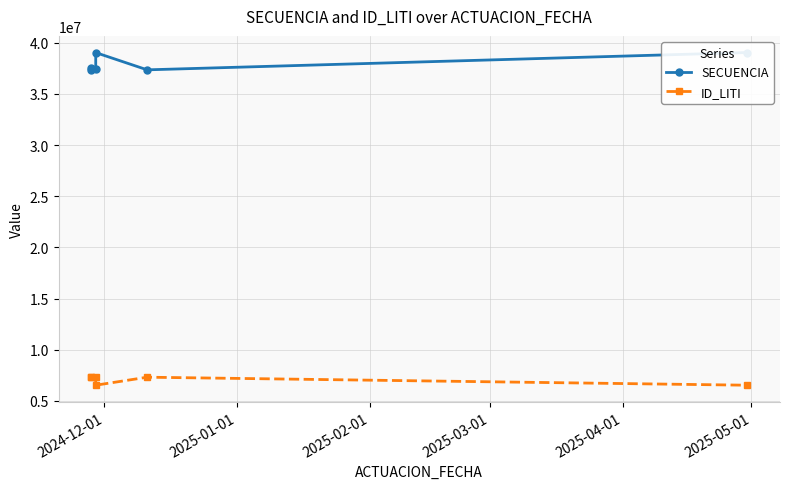

What is the total value across all series at 2025-05-01?

45578751